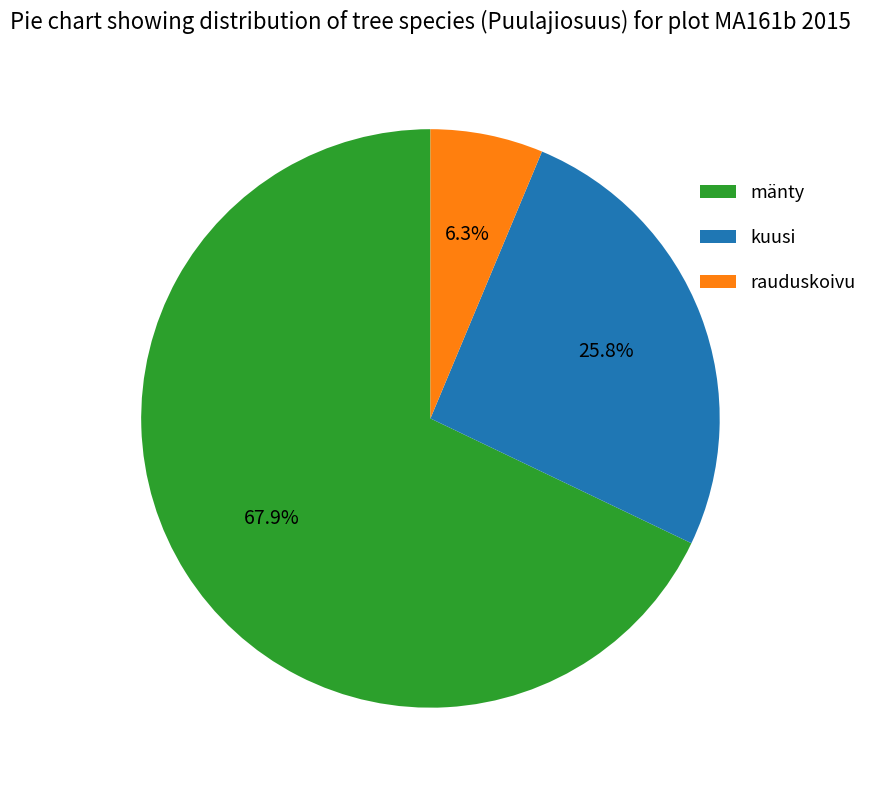

To the nearest percent, what is the combined percentage of mänty and rauduskoivu?

74%